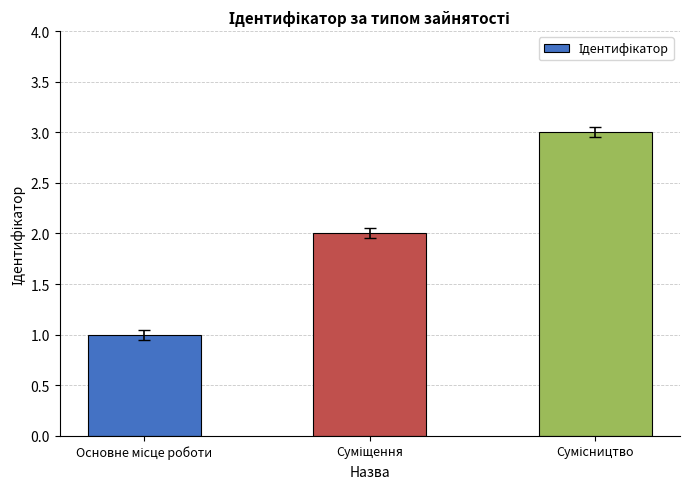

What is the greatest value displayed?

3